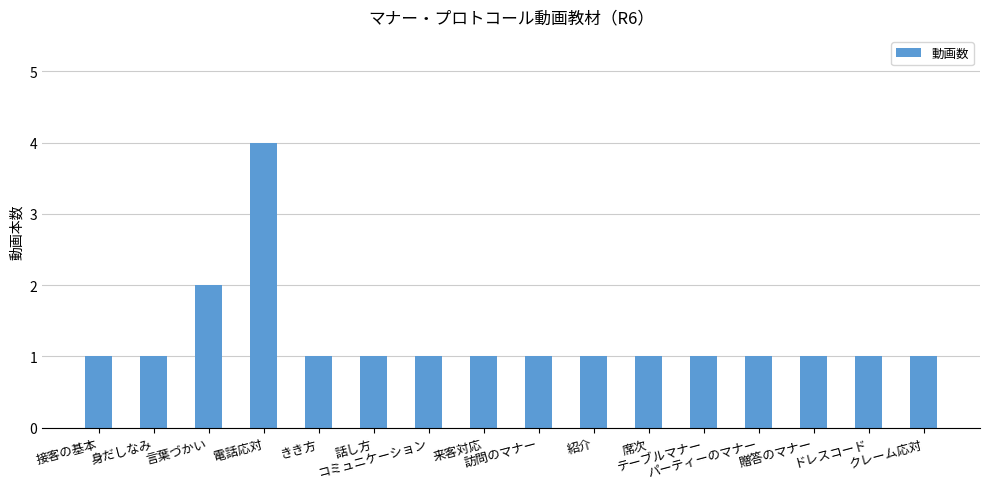

How many distinct data groups are displayed?

1